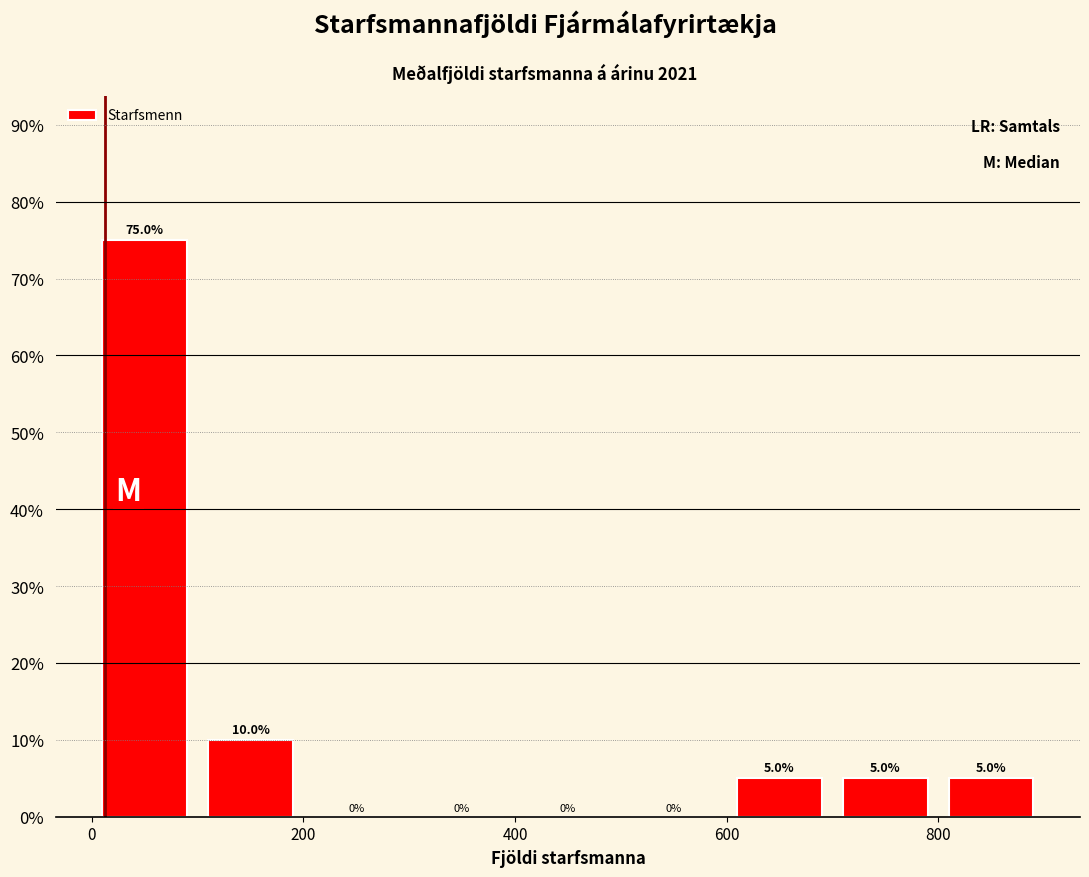

What is the height of the bar covering 700 to 800 on the x-axis?

5.0